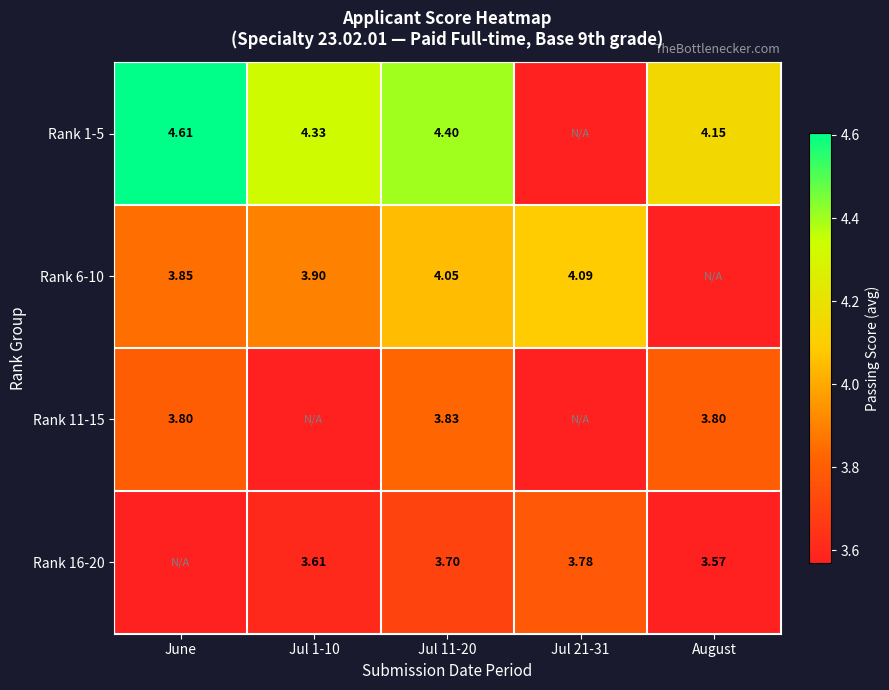

Count the number of categories in the chart.

5